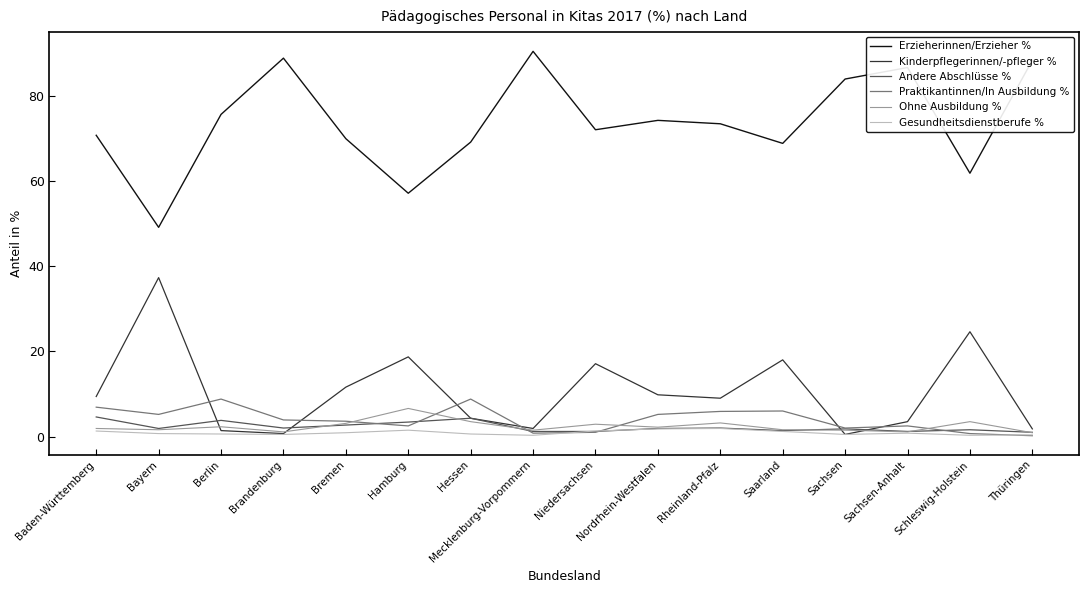

Is it true that Praktikantinnen/In Ausbildung % equals 2.2 at Saarland?

False